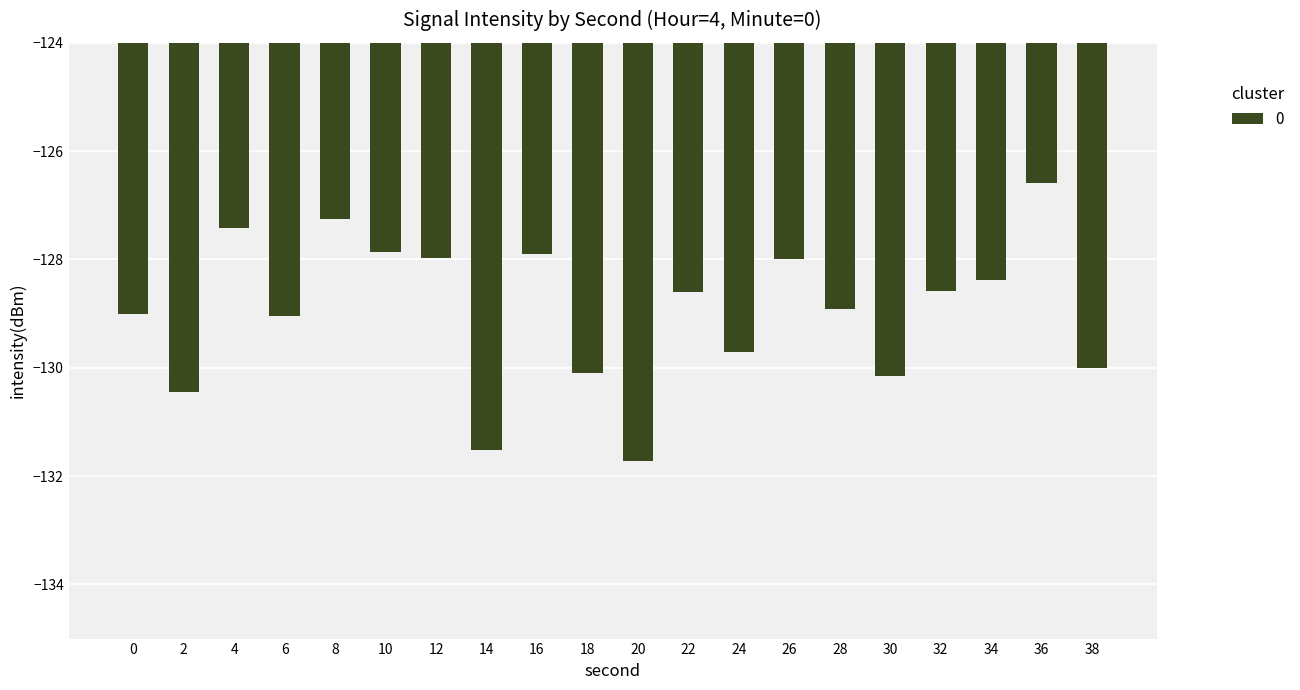

What value does the data have at 36?

-126.6